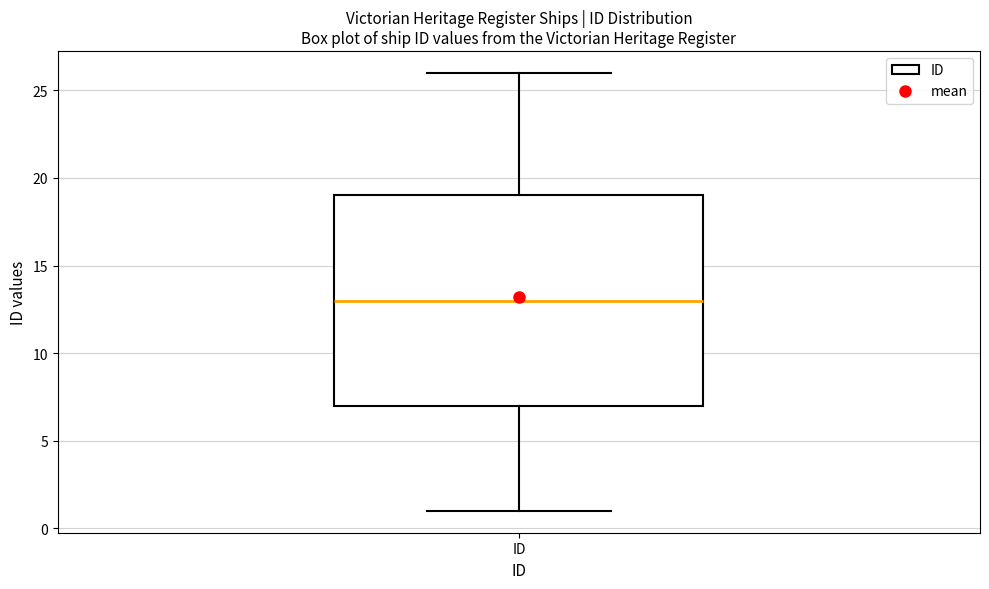

Where does the lower whisker of the box for ID end on the y-axis? The values are not printed on the chart, so give them approximately, as read against the axis.

1